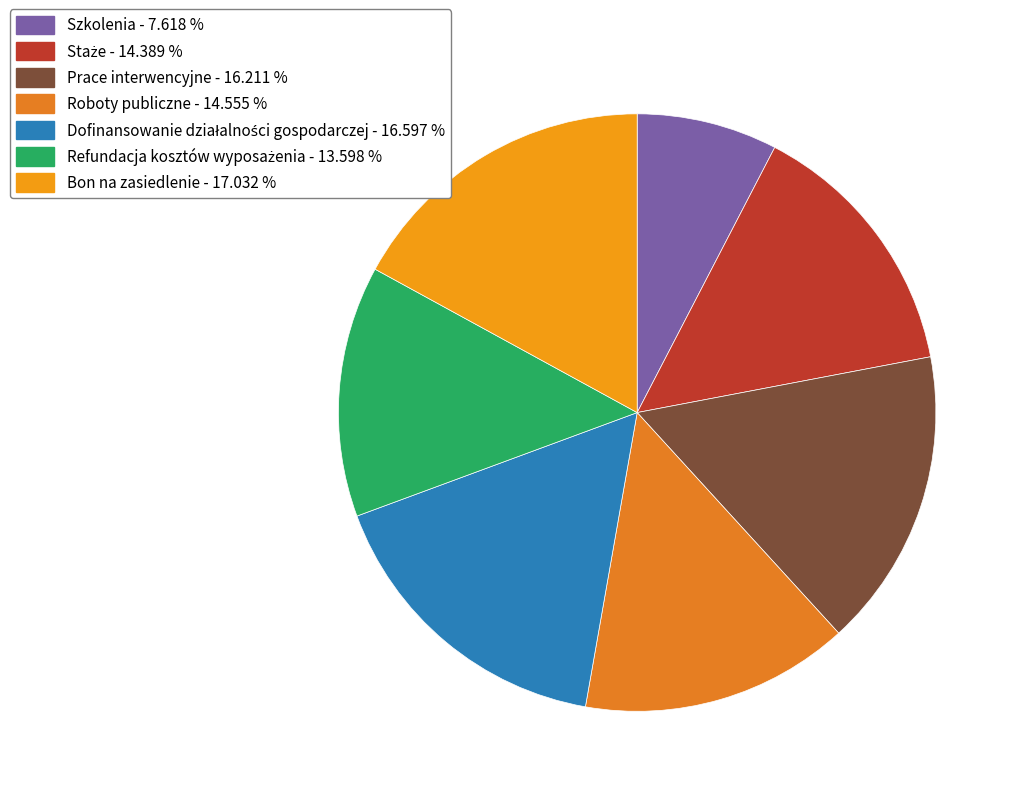

Which category has the smallest portion of the pie?

Szkolenia